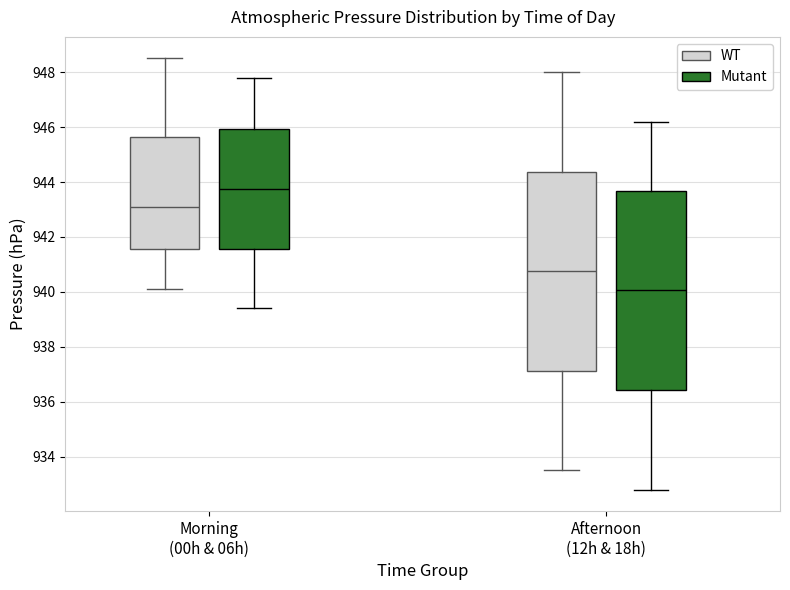

Where is the lower edge of the box for Afternoon (12h & 18h) (WT) on the y-axis? The values are not printed on the chart, so give them approximately, as read against the axis.

937.2